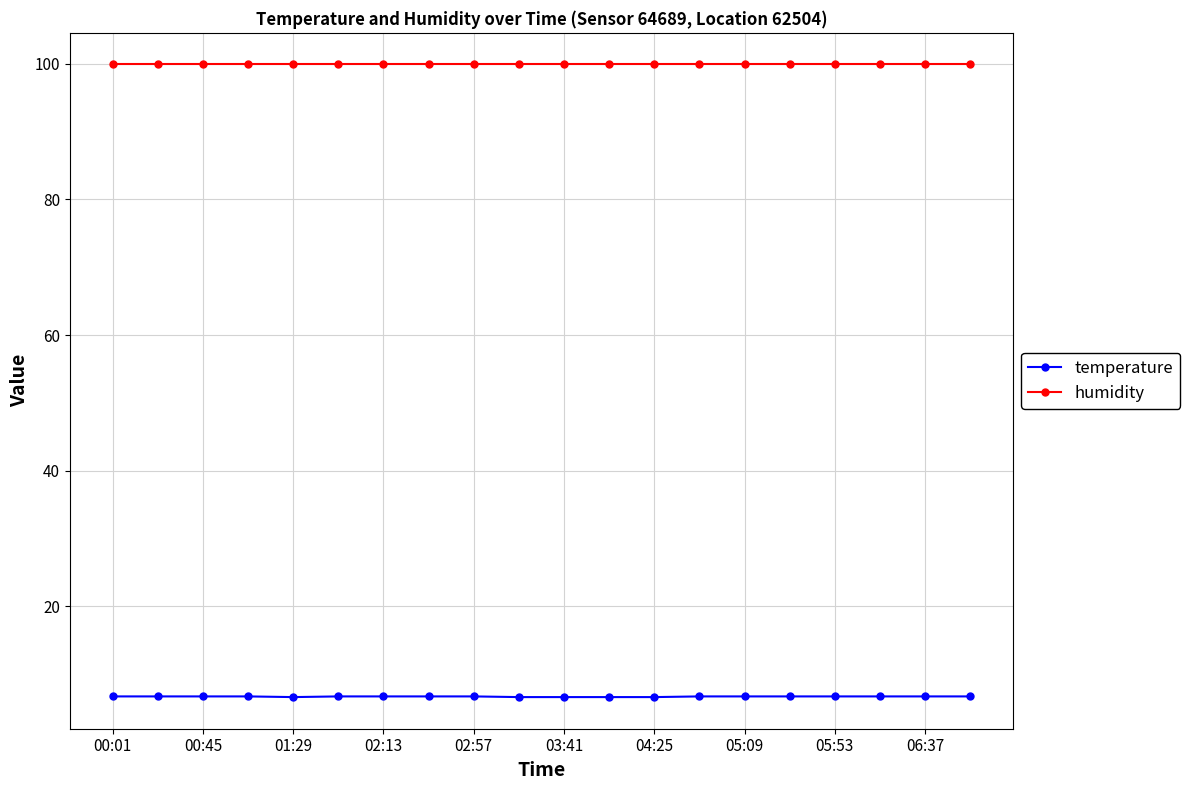

True or false: temperature and humidity cross at least once.

False